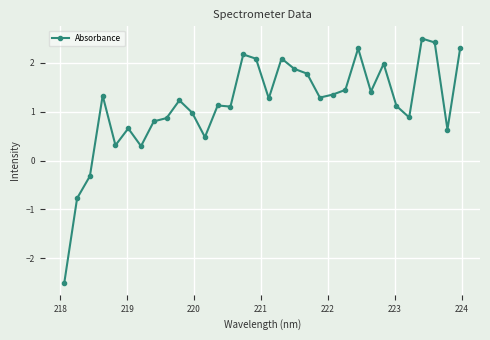

What is the value of the 1st point from the left?

-2.5